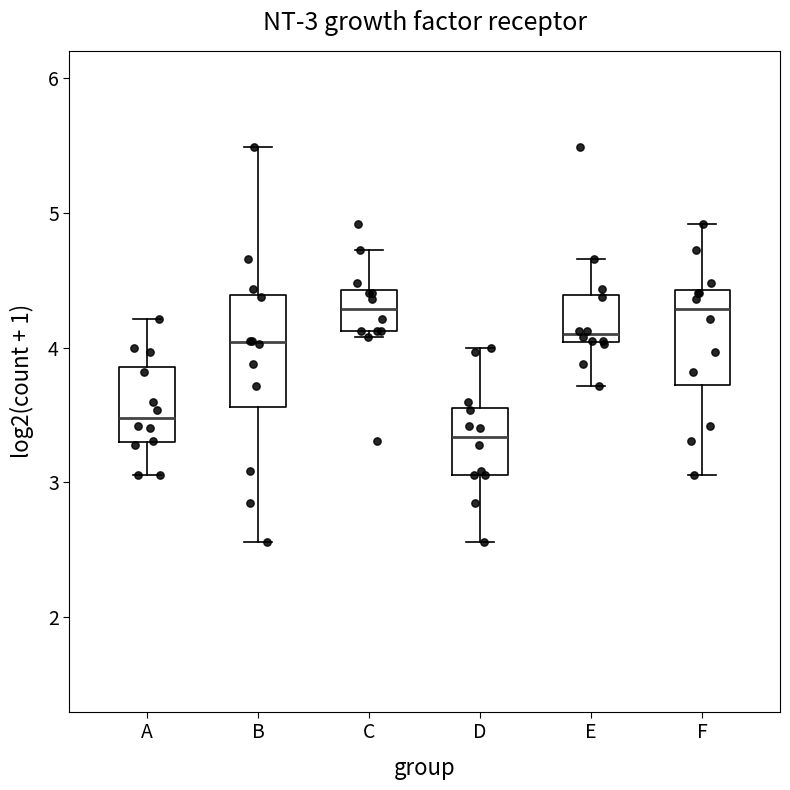

Comparing the boxes themselves (not the whiskers), which one is the tallest?

B